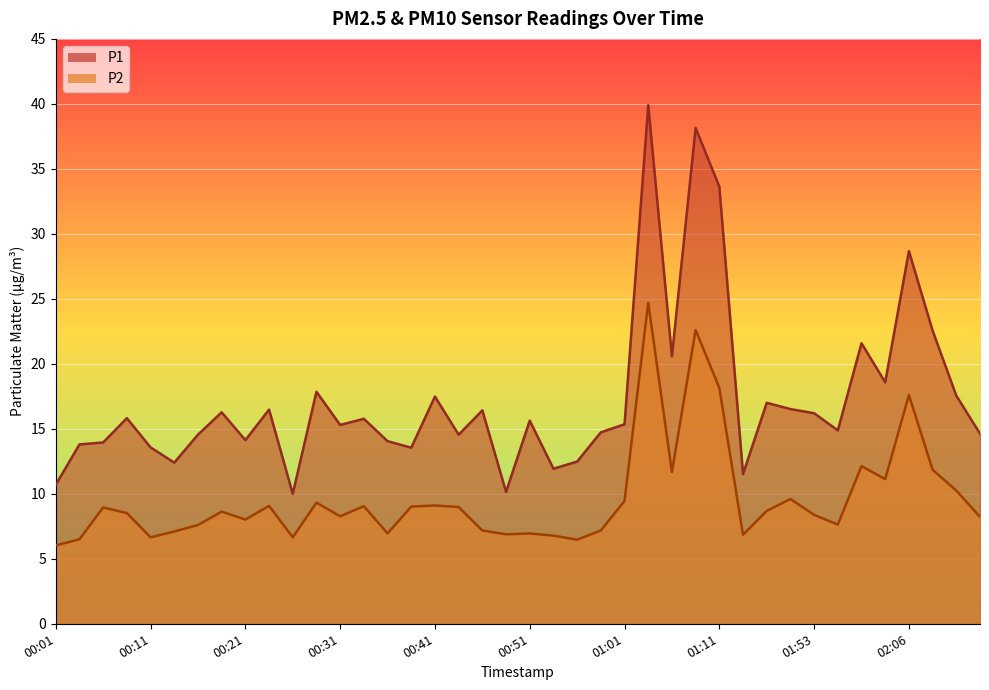

The value of P2 at 02:11 is 10.2. True or false?

True